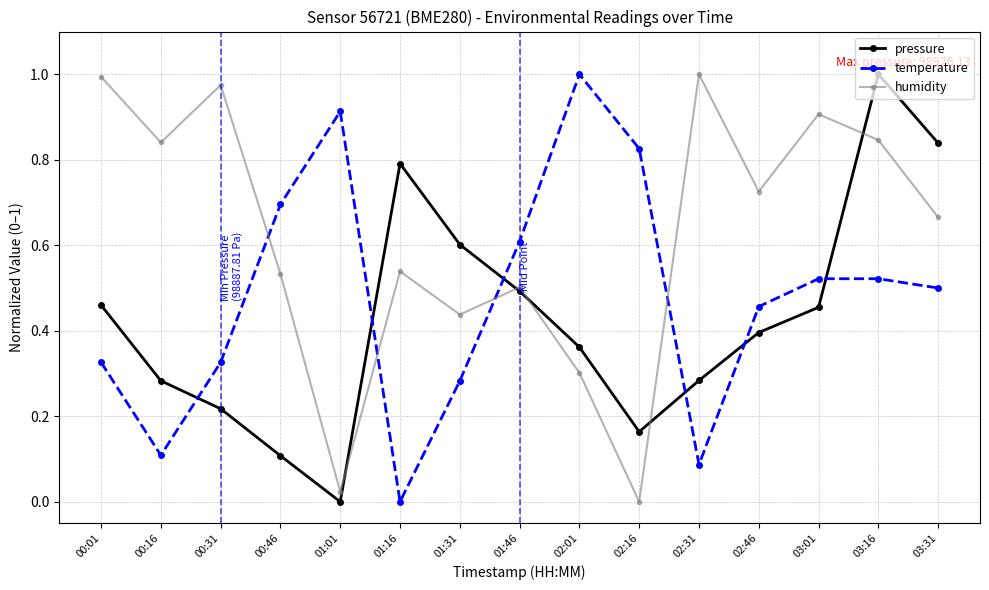

At how many categories does at least one series exceed 0?

15